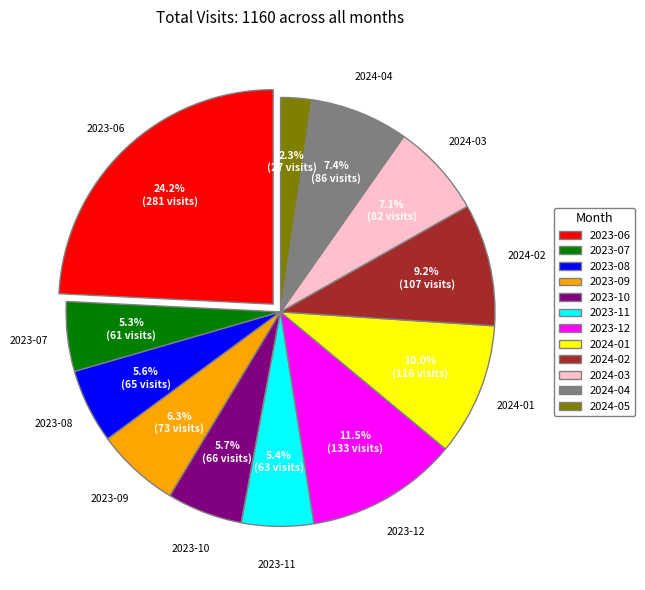

To the nearest percent, what is the average slice percentage?

8%